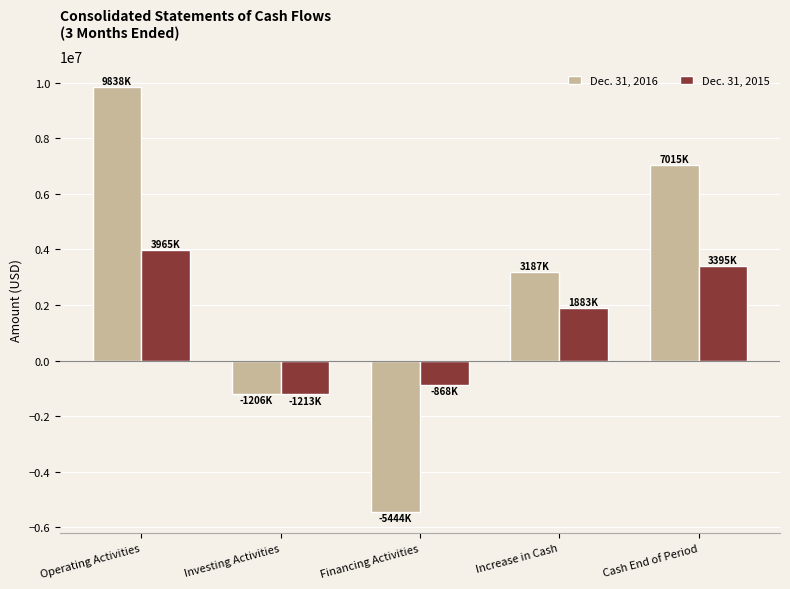

At which label does Dec. 31, 2016 first exceed 3187067?

Operating Activities